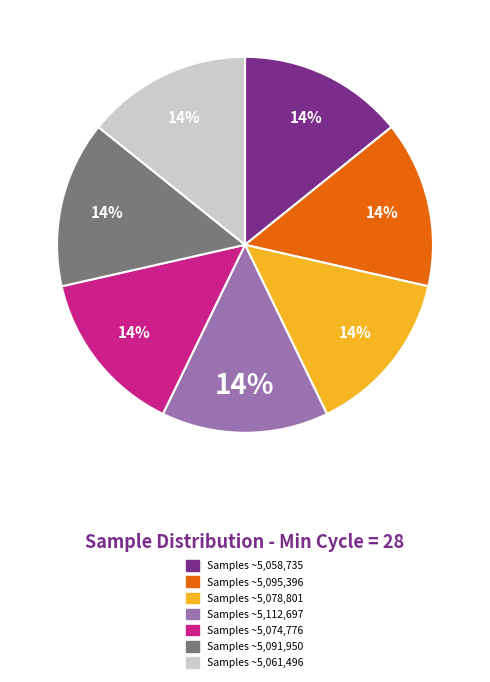

Is there any slice that represents more than half of the pie?

No